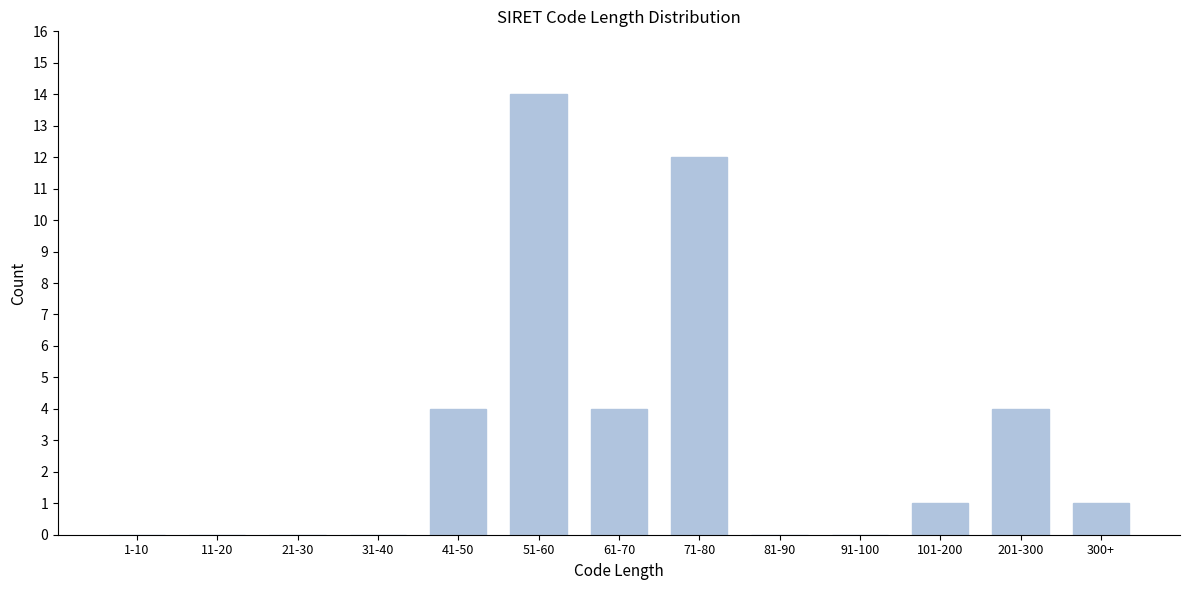

Reading left to right, transcribe all the data shown in this chart.

1-10=0	11-20=0	21-30=0	31-40=0	41-50=4	51-60=14	61-70=4	71-80=12	81-90=0	91-100=0	101-200=1	201-300=4	300+=1